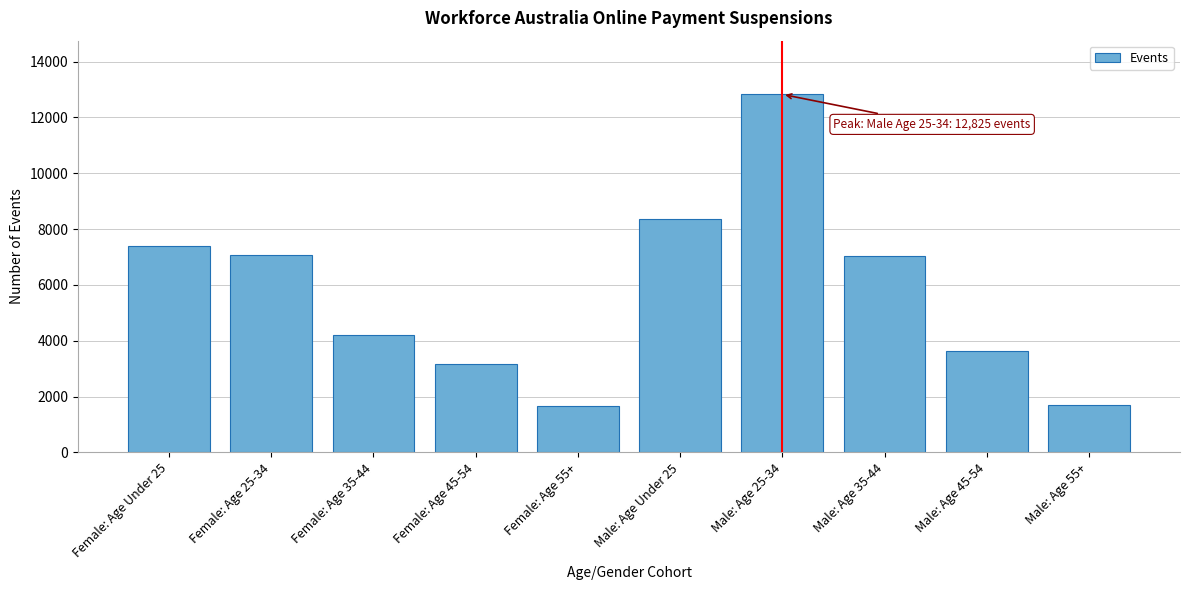

The value at Male: Age 25-34 is 12825. True or false?

True